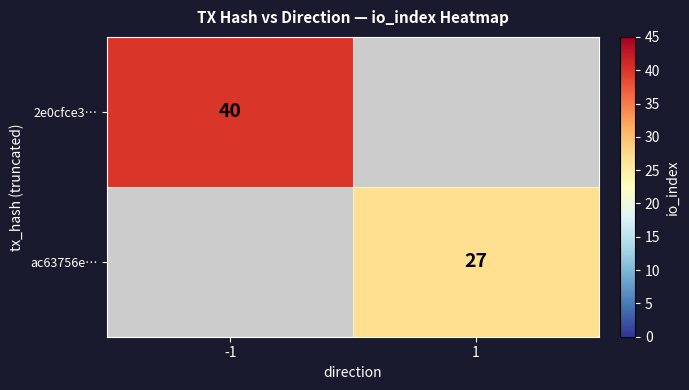

The ac63756e… series shows 46 at 1. True or false?

False